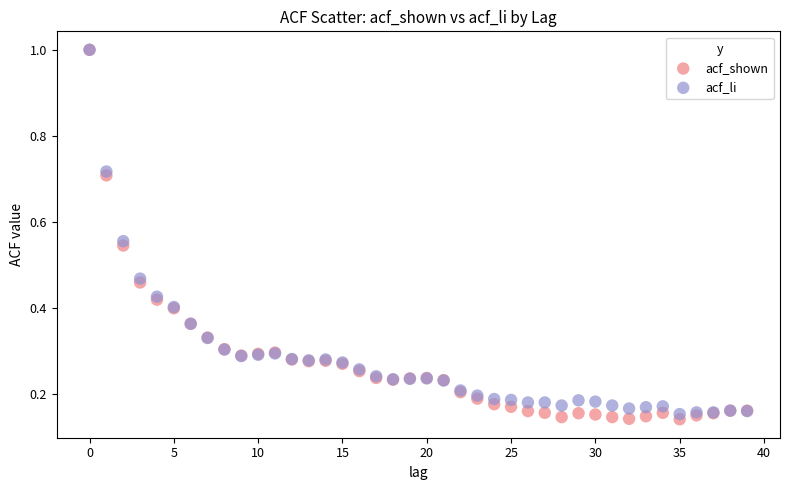

What are all the series names shown in the legend?

acf_shown, acf_li